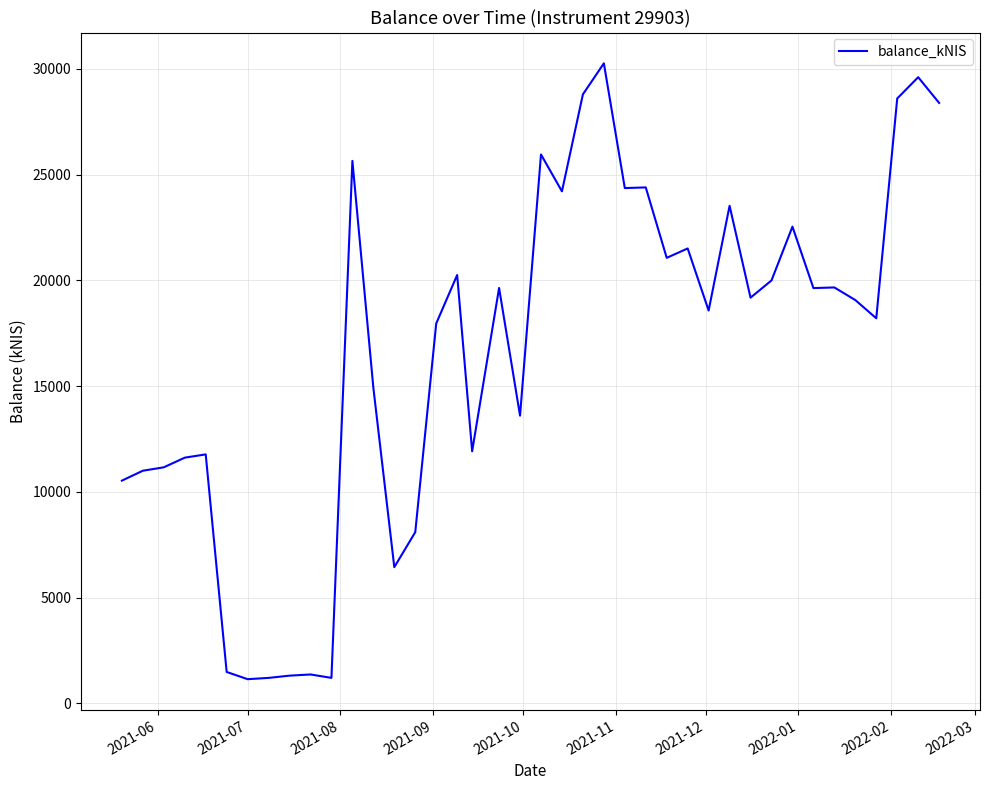

What is the difference between the maximum and minimum values?

29127.8